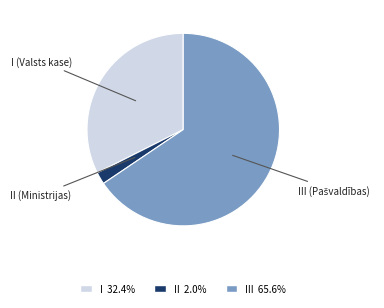

Do III 65.6% and II 2.0% together represent more than half of the pie?

Yes